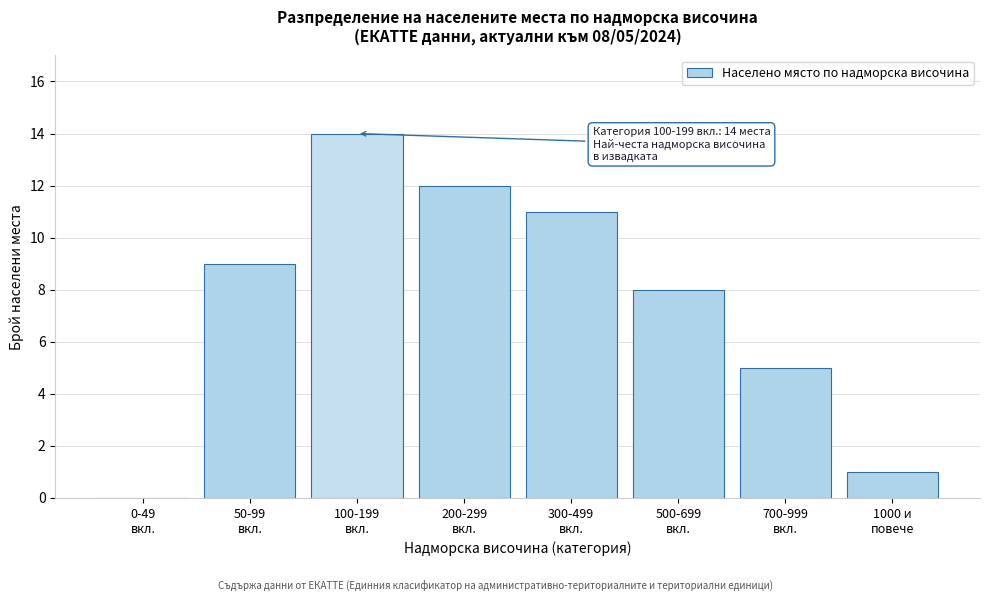

What is the sum of all values?

60